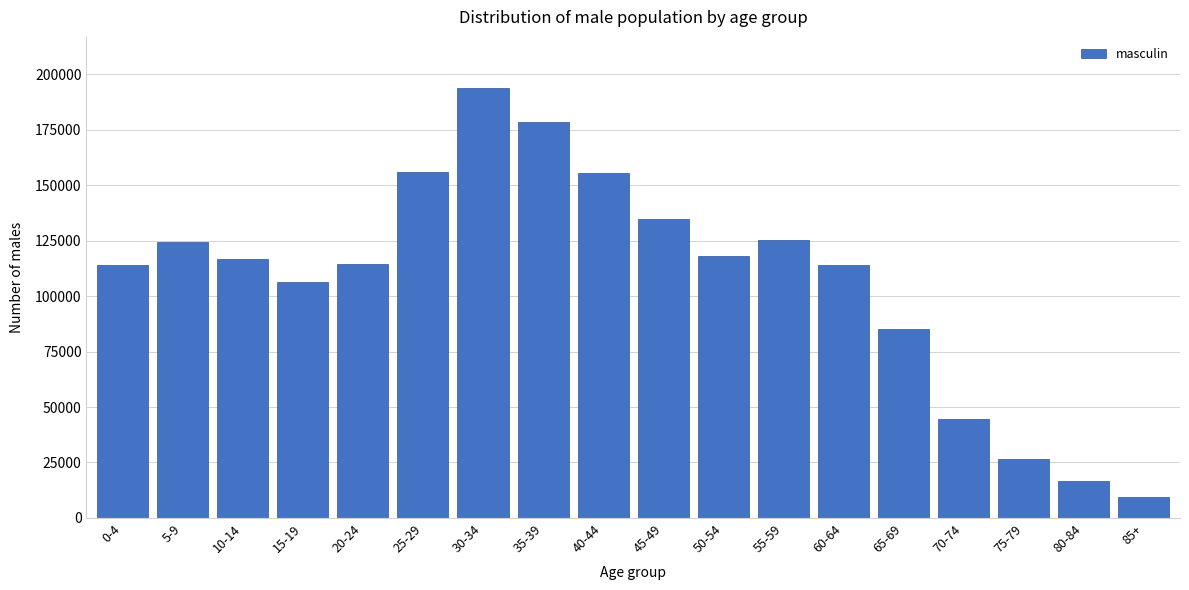

What is the maximum value shown in the chart?

193656